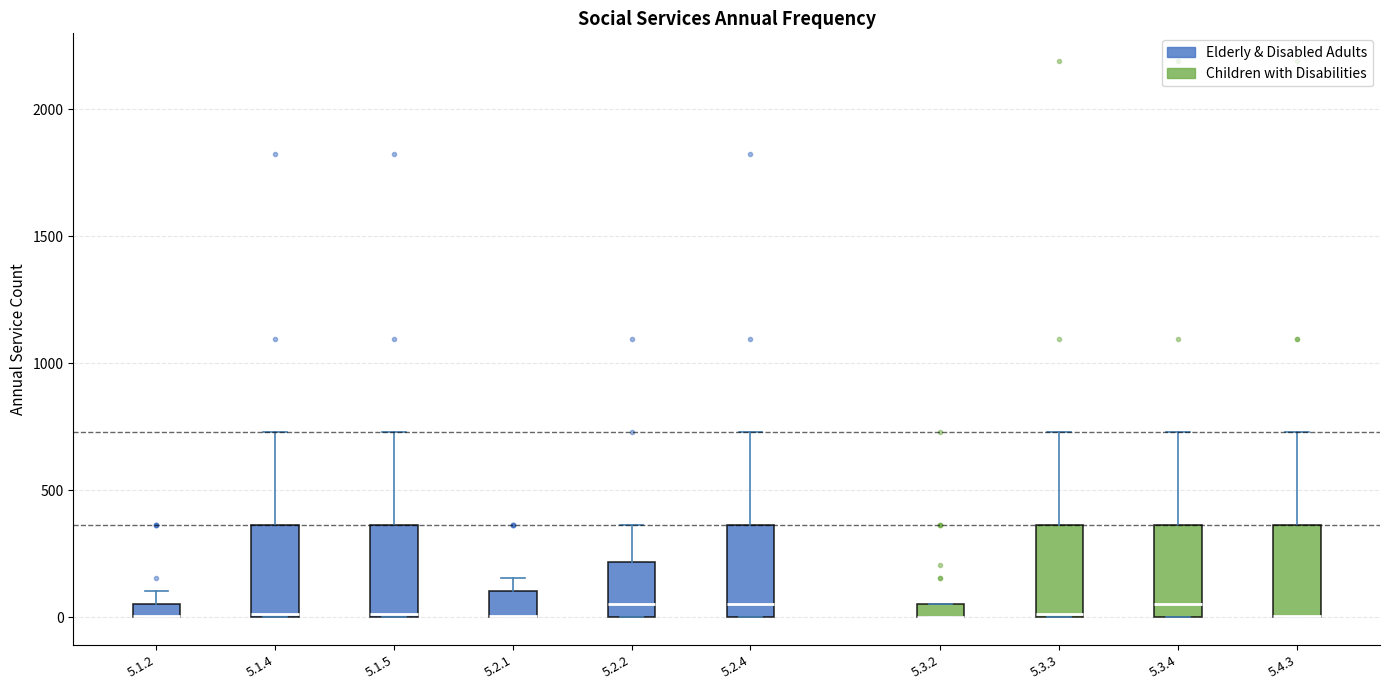

Where is the lower edge of the box for 5.3.3 on the y-axis? The values are not printed on the chart, so give them approximately, as read against the axis.

0